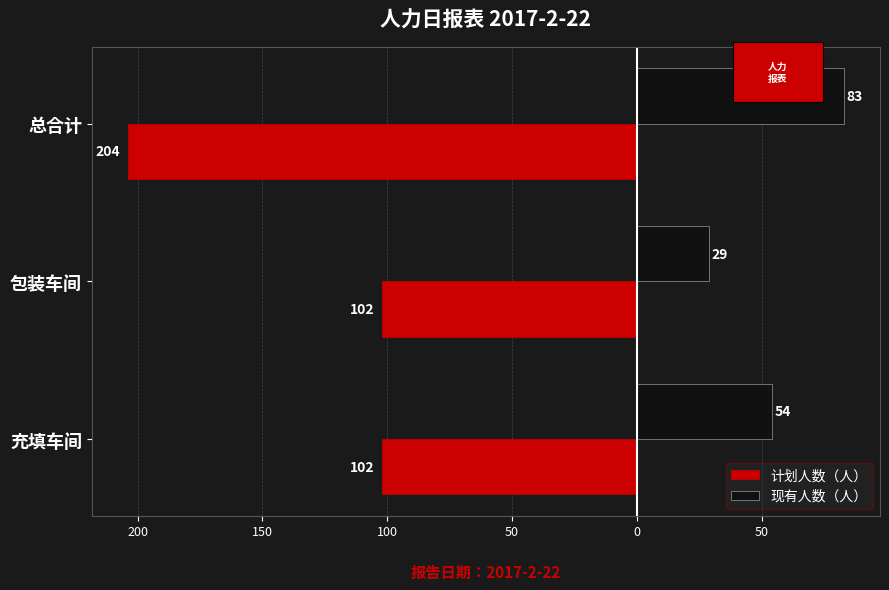

What are all the series names shown in the legend?

计划人数（人）, 现有人数（人）